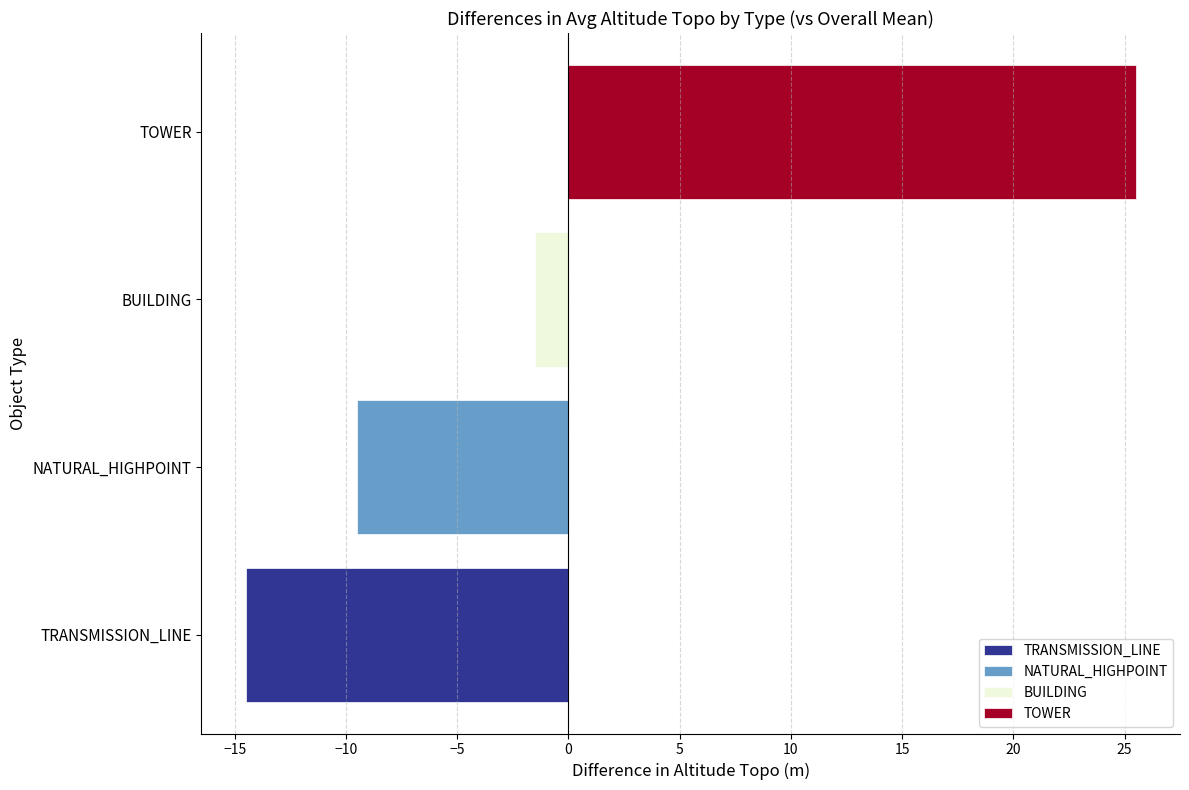

Read the value at NATURAL_HIGHPOINT.

-9.5